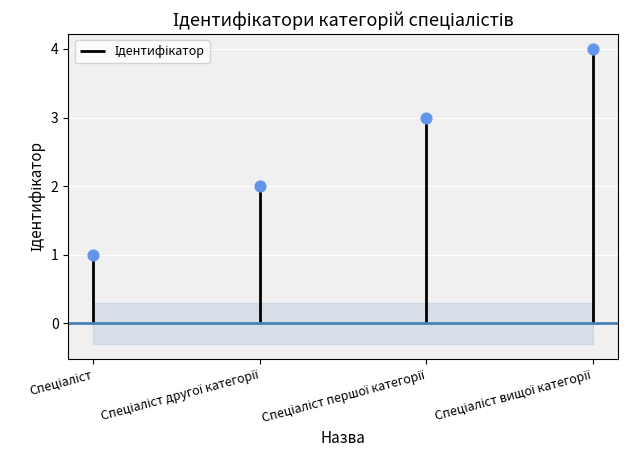

Which has a higher value, Спеціаліст or Спеціаліст другої категорії?

Спеціаліст другої категорії